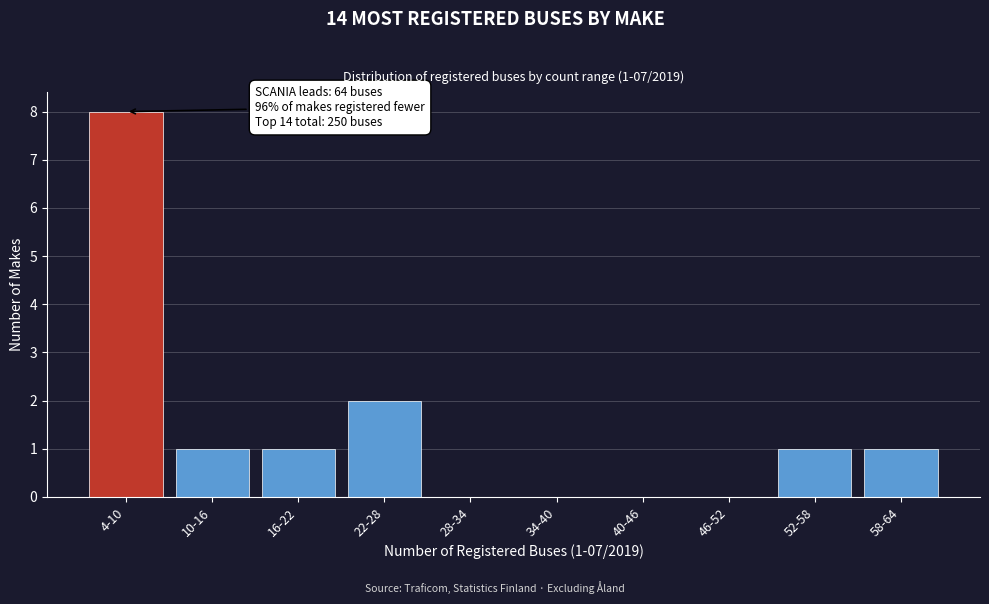

Reading left to right, extract all data points from this chart.

4-10=8	10-16=1	16-22=1	22-28=2	28-34=0	34-40=0	40-46=0	46-52=0	52-58=1	58-64=1